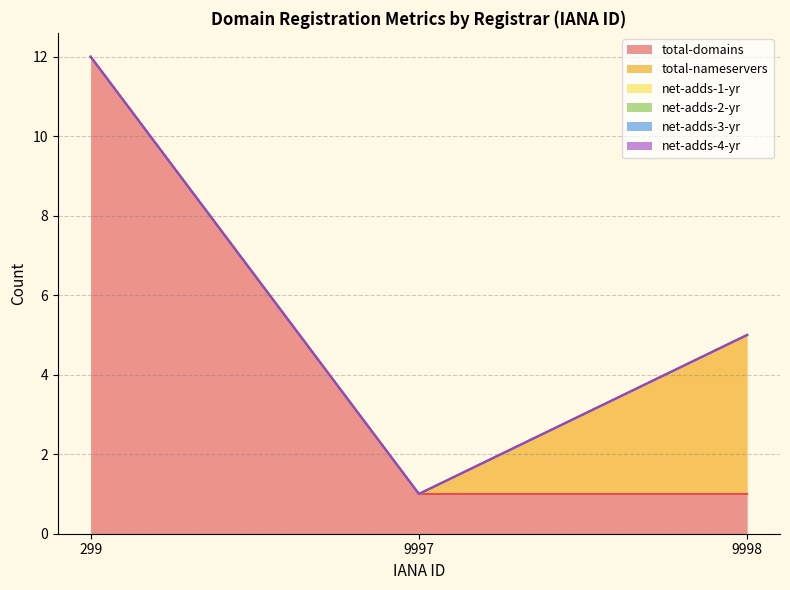

Rank the categories by total-domains value from lowest to highest.

9997, 9998, 299